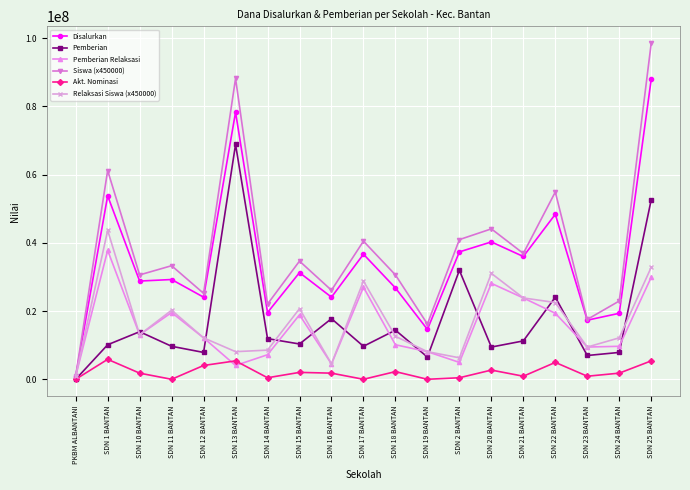

The value of Akt. Nominasi at SDN 25 BANTAN is 5400000. True or false?

True